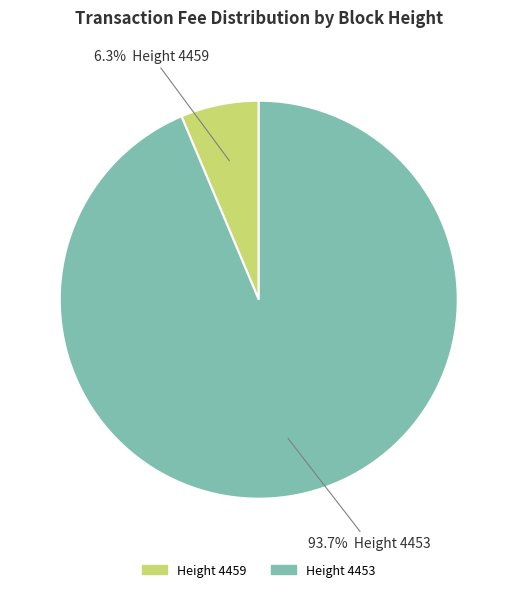

Is there a majority slice in this chart?

Yes